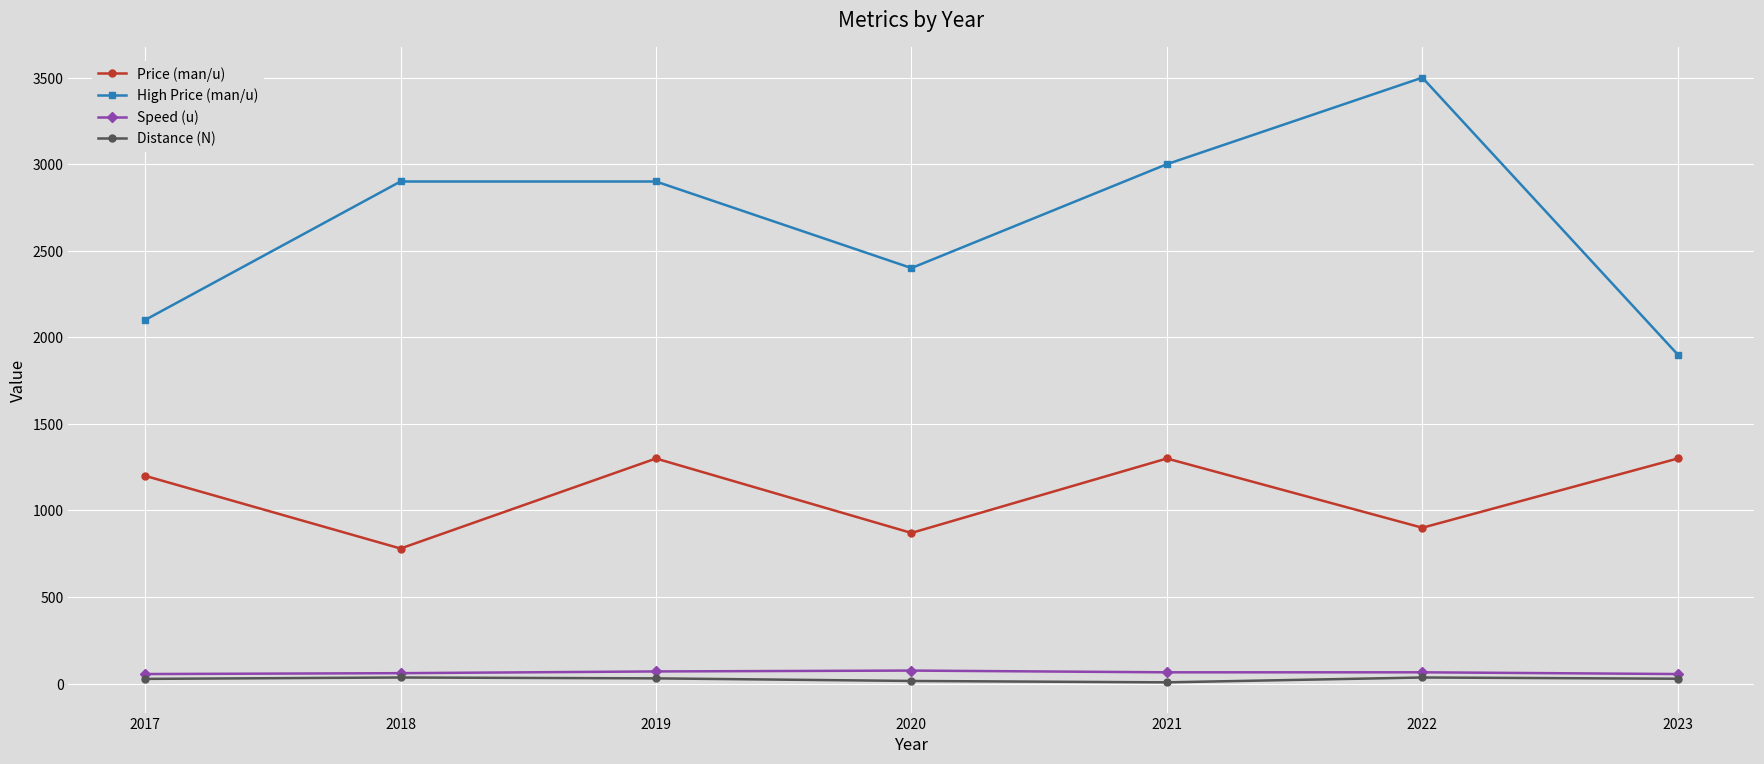

Is this an area chart (filled region under the line)?

No